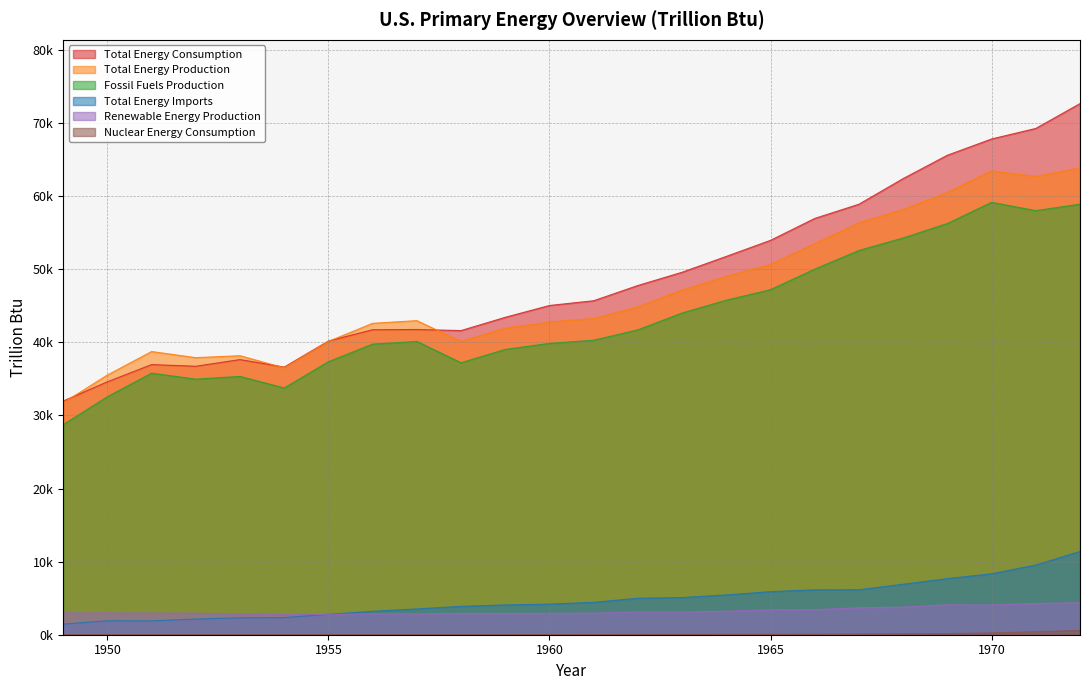

True or false: Total Energy Production and Nuclear Energy Consumption cross at least once.

False